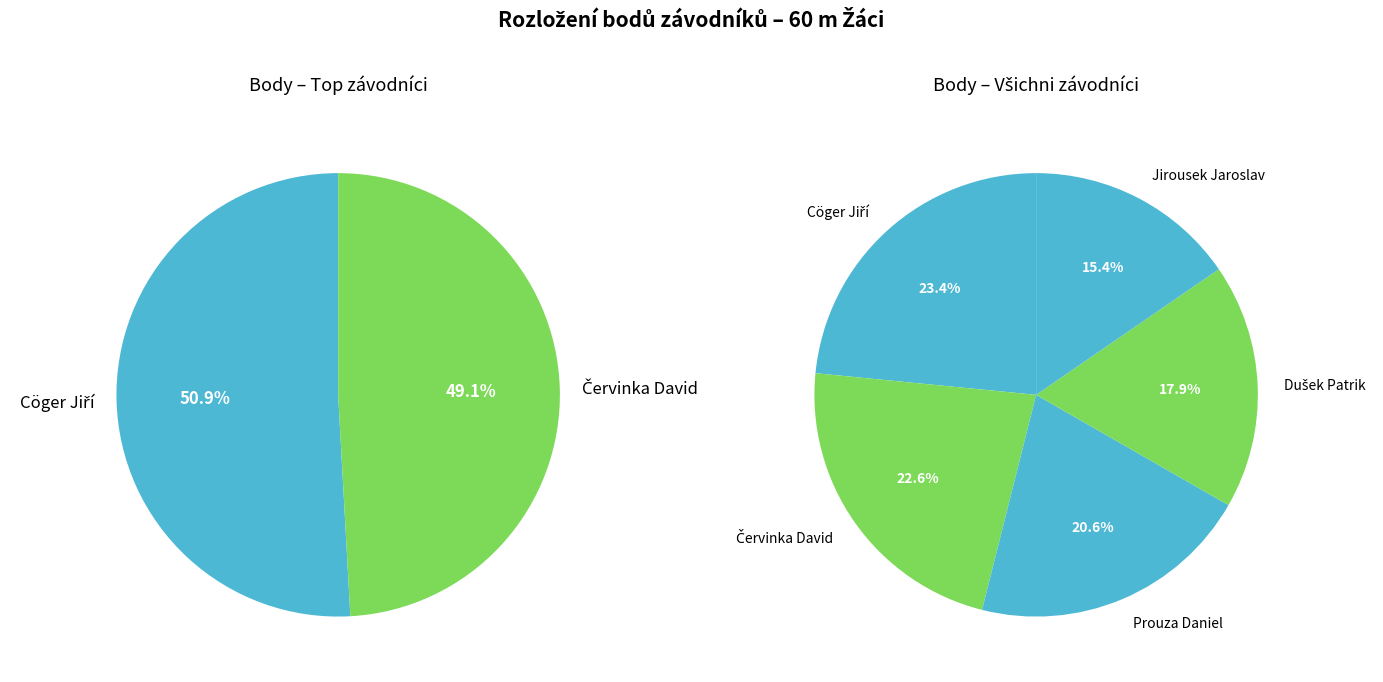

To the nearest percent, what portion does Červinka David represent?

23%